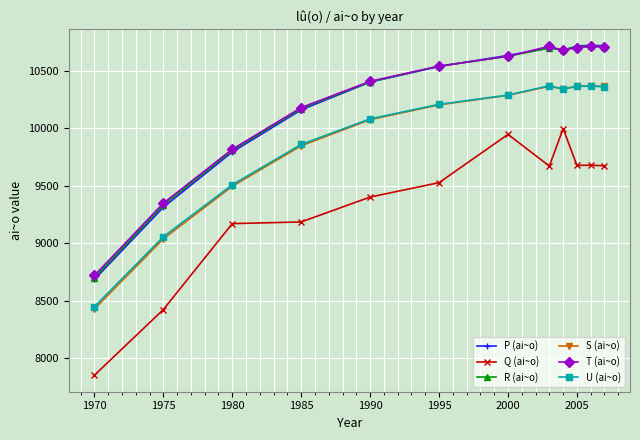

How many lines are shown in the chart?

6